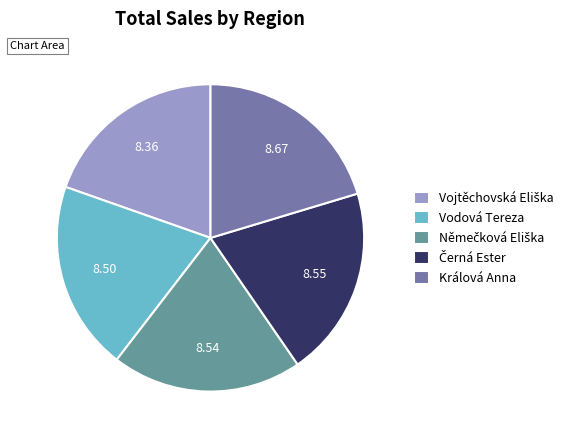

Does any single category account for the majority?

No